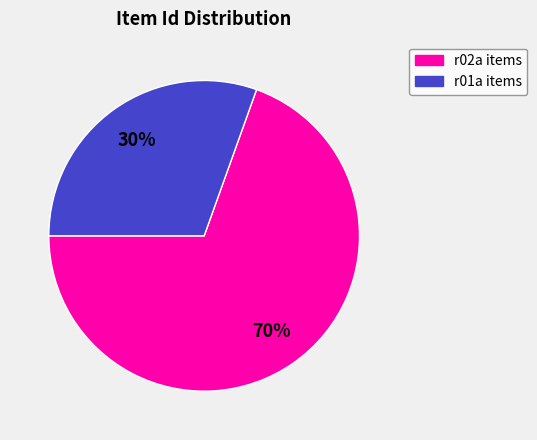

To the nearest percent, what is the average slice percentage?

50%